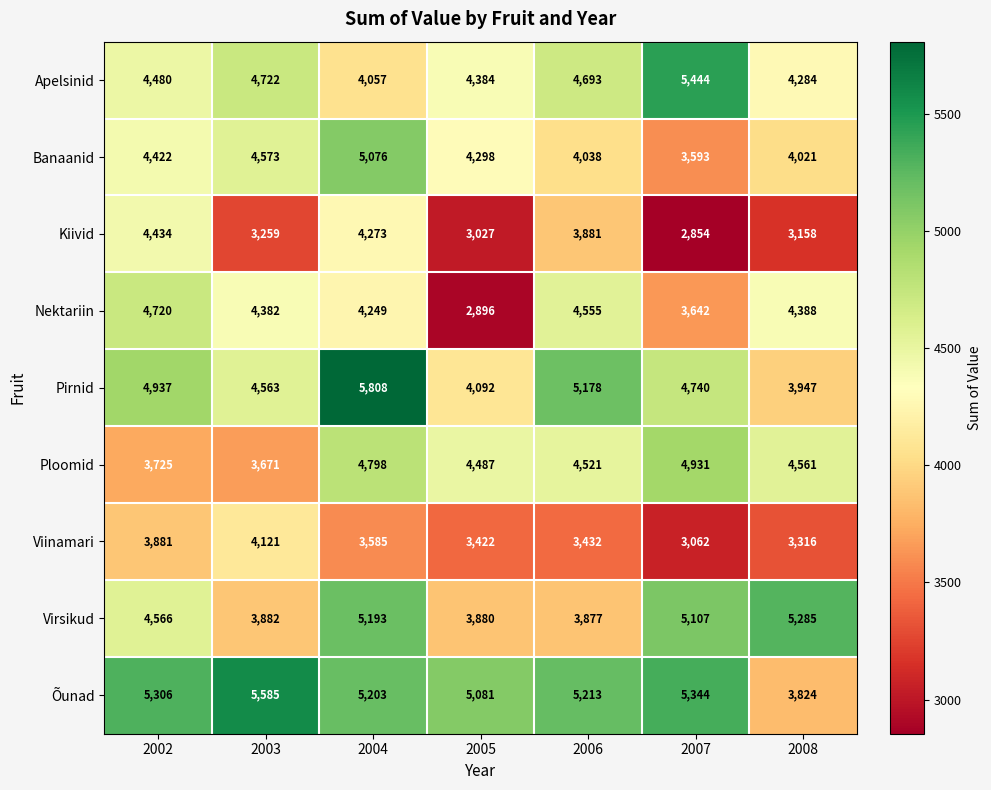

What is the sum of the Apelsinid values at 2008 and 2006?

8977